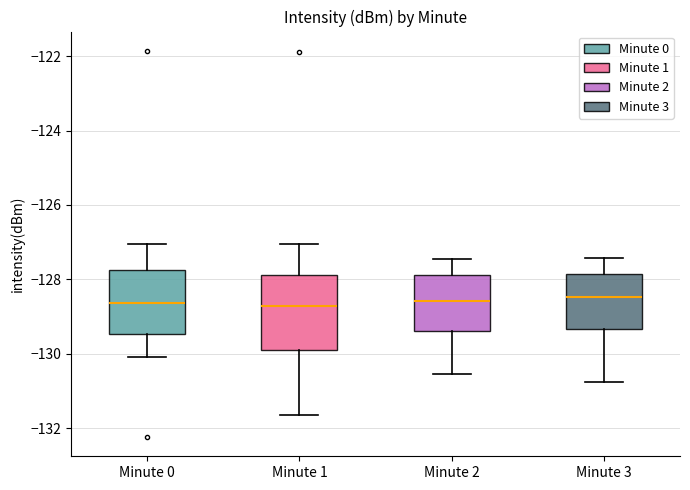

Where is the upper edge of the box for Minute 3 on the y-axis? The values are not printed on the chart, so give them approximately, as read against the axis.

-127.8